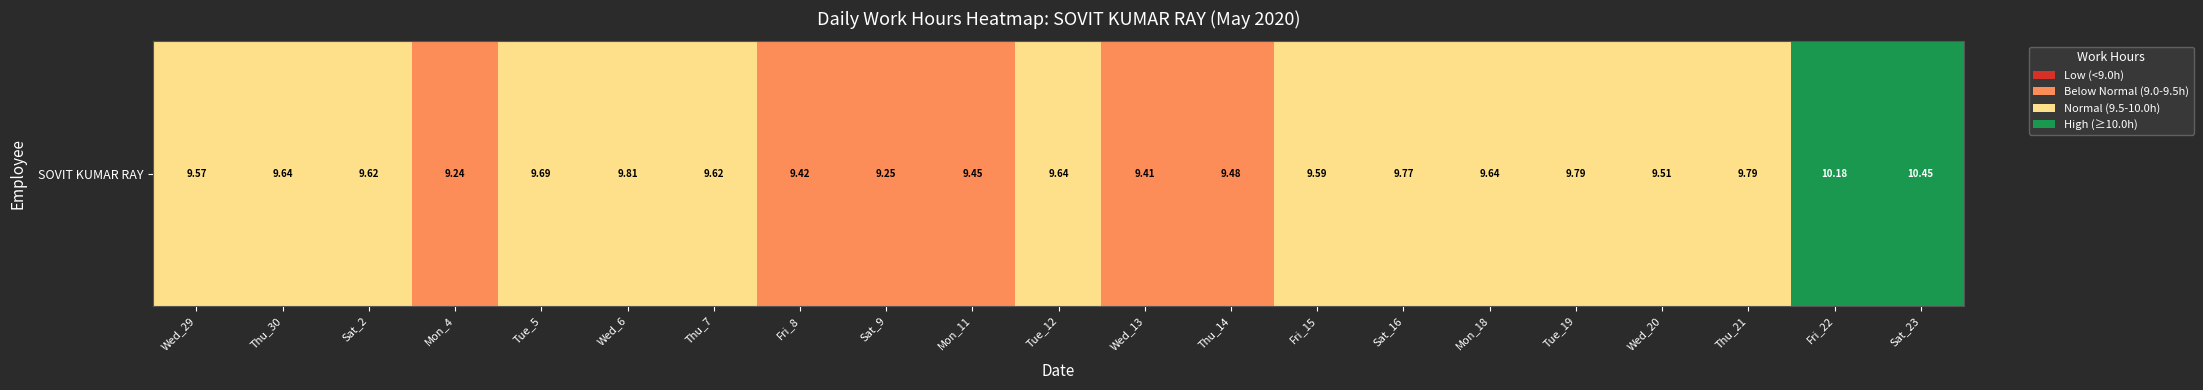

List the labels in order of value, largest first.

Fri_22, Sat_23, Wed_29, Thu_30, Sat_2, Tue_5, Wed_6, Thu_7, Tue_12, Fri_15, Sat_16, Mon_18, Tue_19, Wed_20, Thu_21, Mon_4, Fri_8, Sat_9, Mon_11, Wed_13, Thu_14